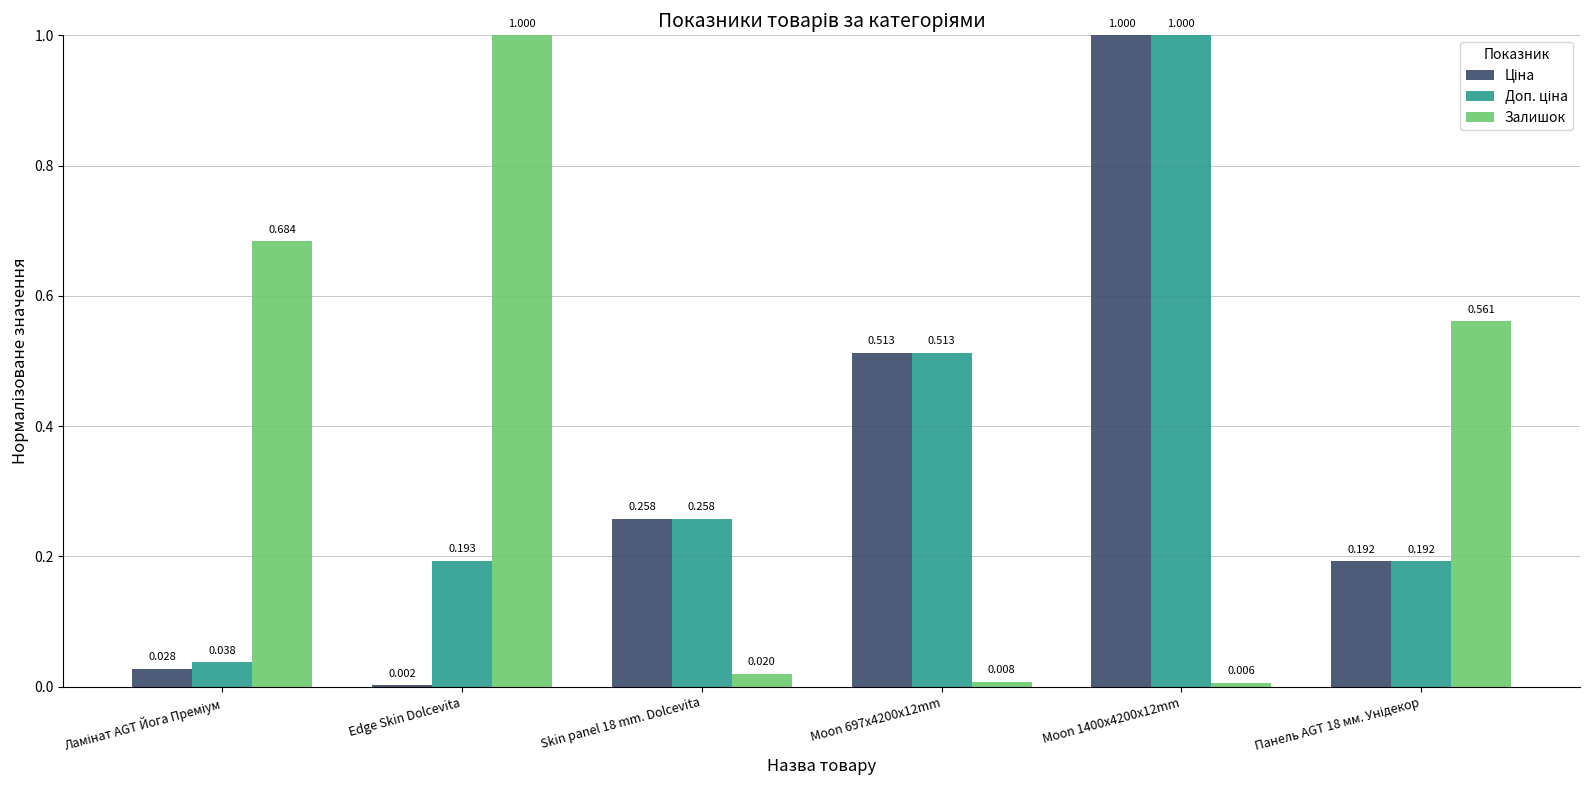

Which series has the largest total across all categories?

Залишок